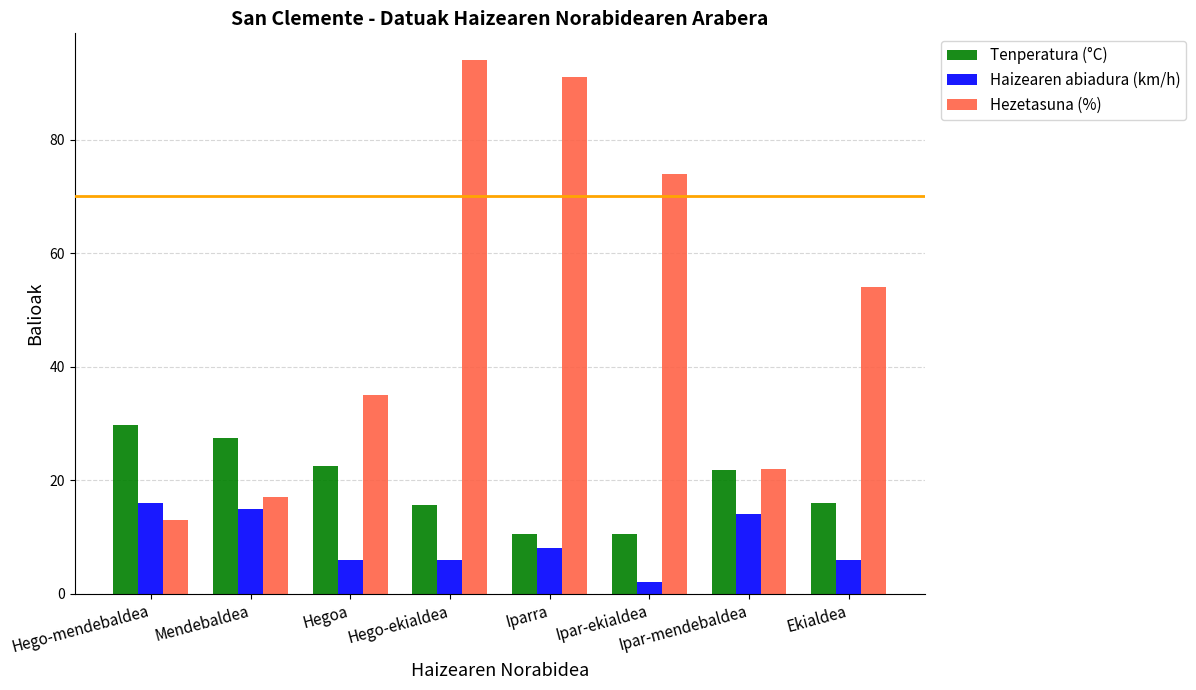

What is the label of the 1st bar from the left?

Hego-mendebaldea